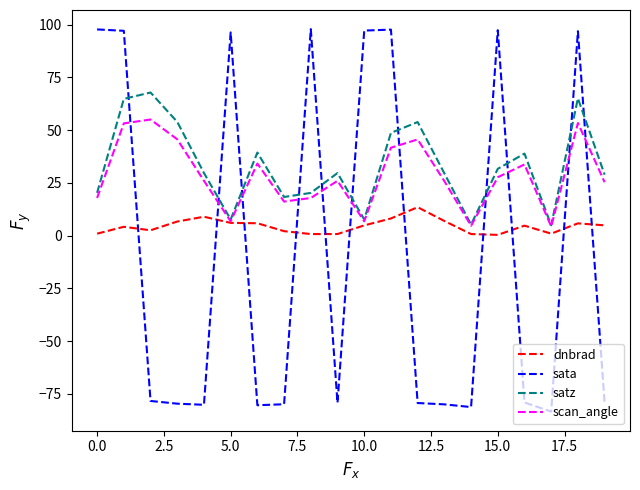

Which series has the largest range (max minus min)?

sata